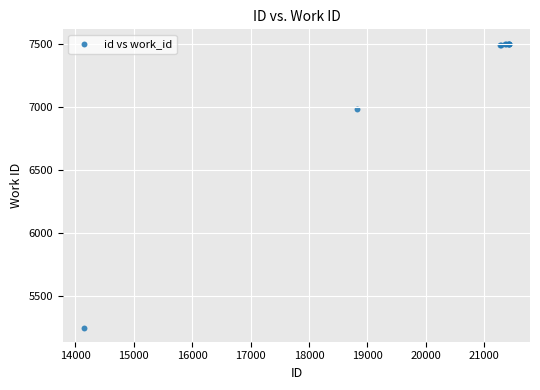

What Y value in the scatter plot is closest to 6376?

6982